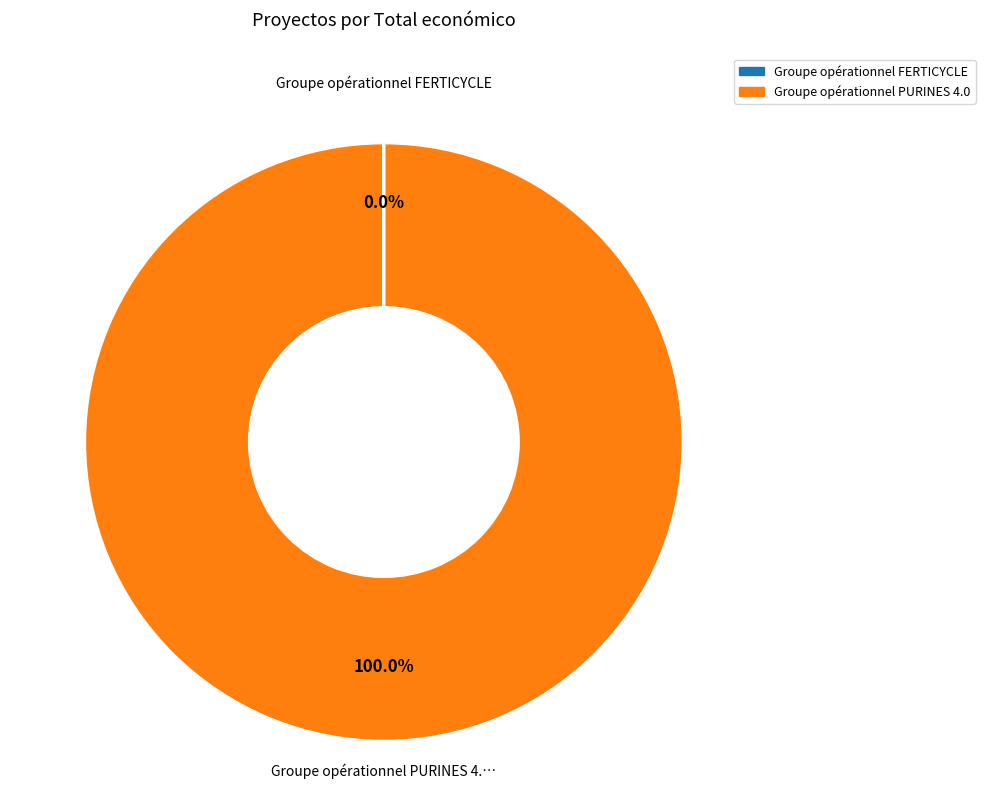

The Groupe opérationnel PURINES 4.0 slice represents 92% of the pie. True or false?

False